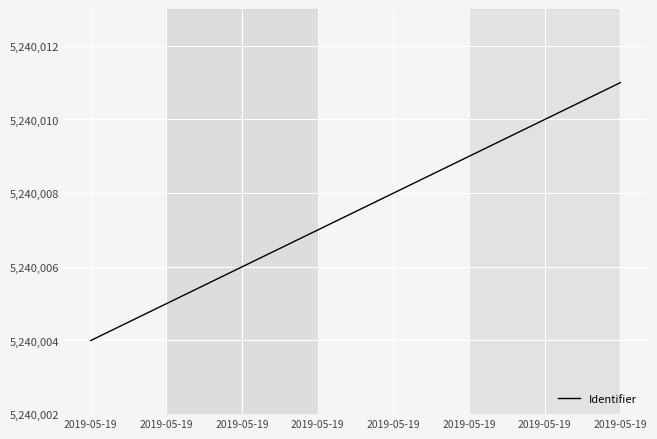

List the labels in order of value, smallest first.

2019-05-19, 2019-05-19, 2019-05-19, 2019-05-19, 2019-05-19, 2019-05-19, 2019-05-19, 2019-05-19